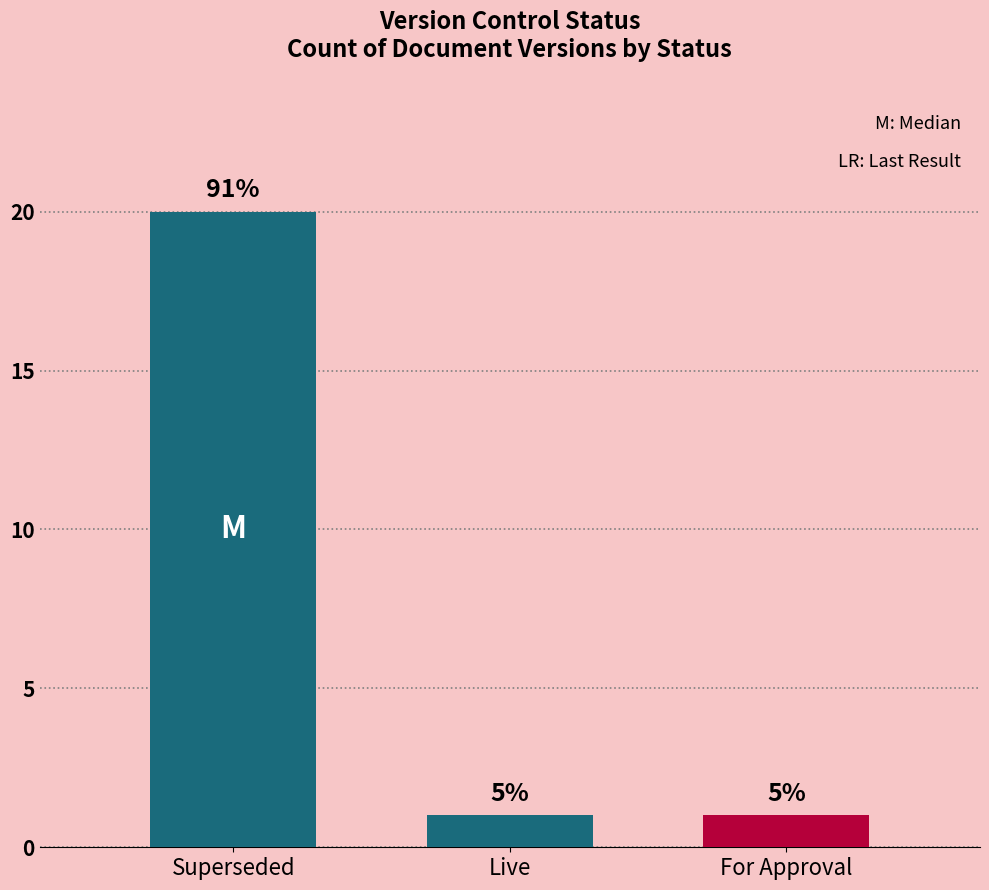

How many bars are there in each group?

3